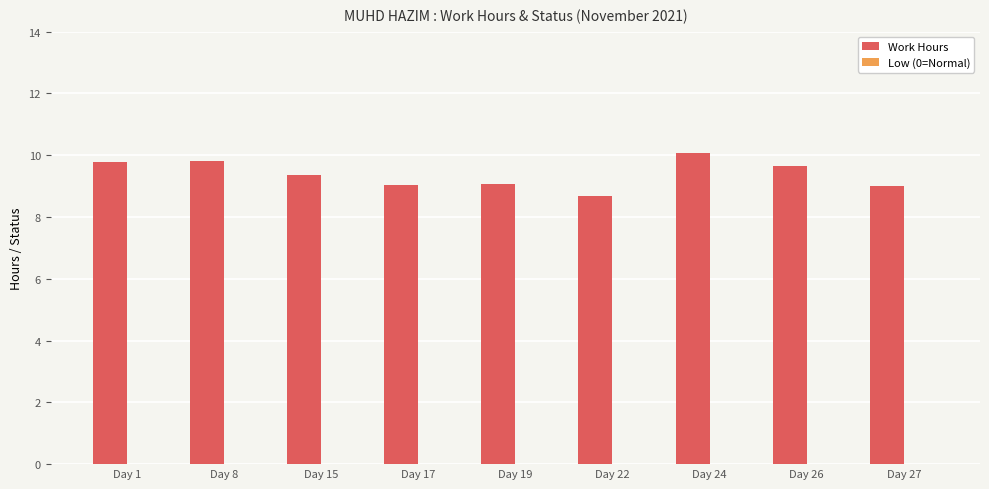

How many bars are there in total?

9